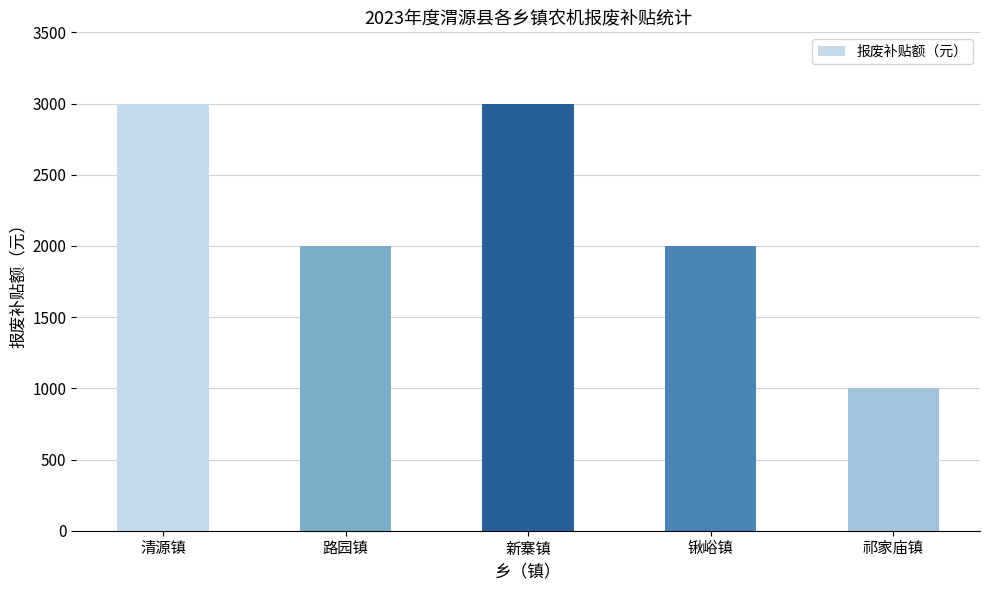

Which category has the lowest value across all series?

祁家庙镇